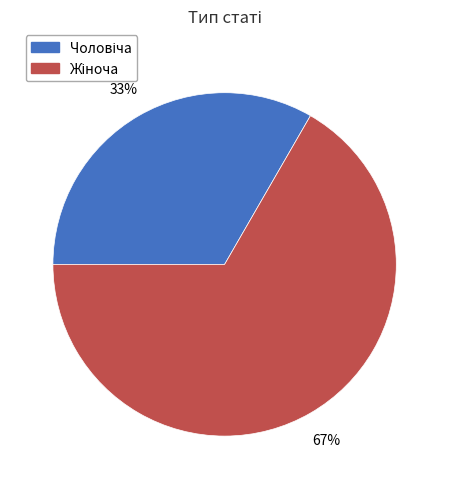

Is there a majority slice in this chart?

Yes